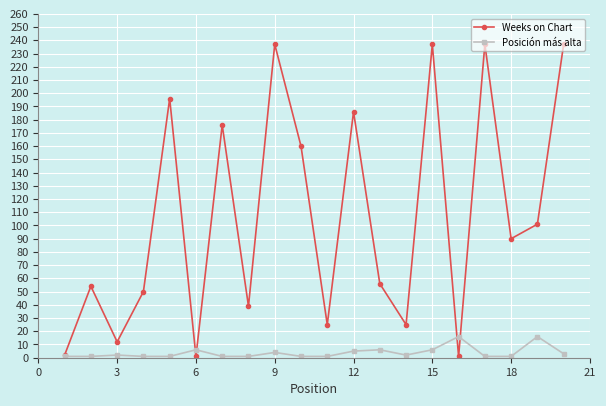

How many distinct data groups are displayed?

2